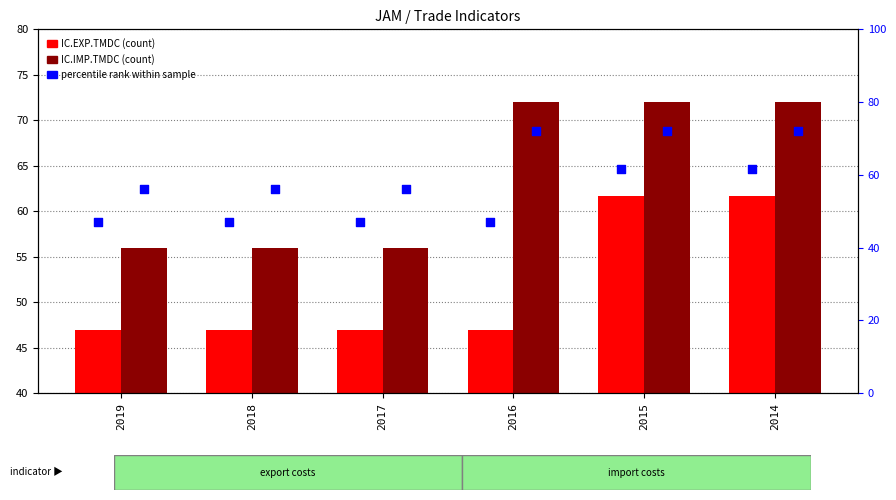

Which series has the largest total across all categories?

IC.IMP.TMDC (count)